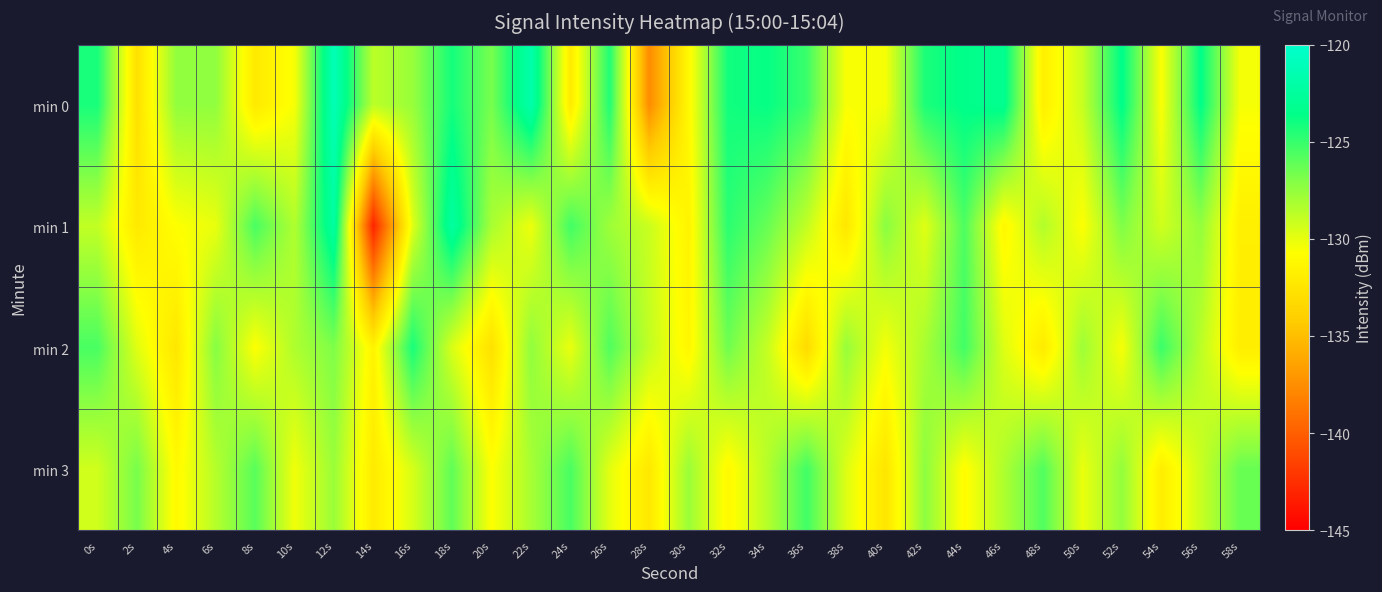

Reading left to right, extract all data points from this chart.

min 0: 0s=-124.2	2s=-132.8	4s=-127.4	6s=-127.4	8s=-132.2	10s=-130.5	12s=-121.2	14s=-128.7	16s=-127.6	18s=-124.1	20s=-126.7	22s=-121.7	24s=-132.1	26s=-124.4	28s=-137.6	30s=-131.1	32s=-124.0	34s=-123.7	36s=-125.1	38s=-130.5	40s=-130.5	42s=-124.3	44s=-123.5	46s=-123.2	48s=-131.8	50s=-129.0	52s=-123.4	54s=-130.6	56s=-123.5	58s=-130.4
min 1: 0s=-128.9	2s=-132.2	4s=-130.7	6s=-130.1	8s=-125.5	10s=-128.4	12s=-122.3	14s=-143.1	16s=-129.8	18s=-122.3	20s=-128.1	22s=-130.2	24s=-125.3	26s=-127.8	28s=-129.1	30s=-131.5	32s=-124.7	34s=-126.3	36s=-128.9	38s=-132.4	40s=-127.2	42s=-129.8	44s=-125.6	46s=-131.2	48s=-128.4	50s=-130.7	52s=-126.9	54s=-129.3	56s=-127.5	58s=-131.8
min 2: 0s=-125.5	2s=-129.8	4s=-132.4	6s=-127.1	8s=-130.7	10s=-128.3	12s=-126.9	14s=-131.5	16s=-124.2	18s=-129.6	20s=-132.8	22s=-127.4	24s=-130.1	26s=-125.7	28s=-128.9	30s=-131.3	32s=-126.5	34s=-129.0	36s=-133.2	38s=-127.6	40s=-130.4	42s=-128.1	44s=-125.3	46s=-129.7	48s=-132.1	50s=-127.8	52s=-130.5	54s=-125.1	56s=-128.7	58s=-131.9
min 3: 0s=-129.3	2s=-126.7	4s=-131.1	6s=-128.5	8s=-125.9	10s=-130.3	12s=-127.7	14s=-132.1	16s=-129.5	18s=-126.1	20s=-130.7	22s=-128.1	24s=-125.5	26s=-129.9	28s=-132.3	30s=-127.7	32s=-131.1	34s=-128.5	36s=-125.3	38s=-129.7	40s=-132.5	42s=-127.3	44s=-130.9	46s=-128.3	48s=-125.7	50s=-130.1	52s=-127.5	54s=-131.9	56s=-129.1	58s=-126.3